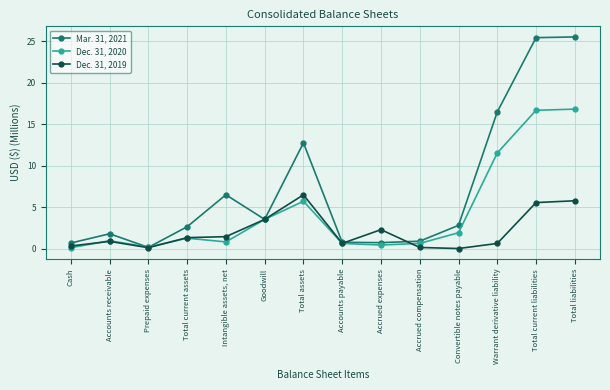

The Mar. 31, 2021 series shows 1.1 at Convertible notes payable. True or false?

False